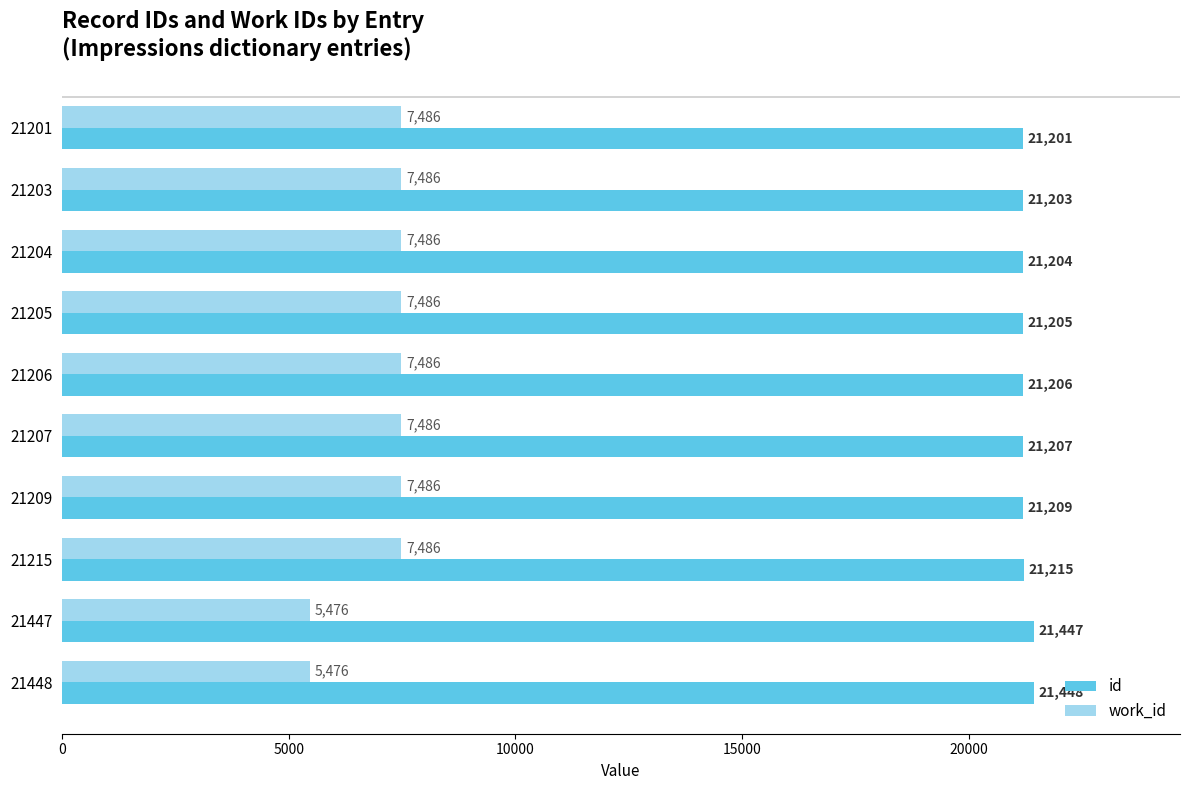

Which category has the highest value across all series?

21448